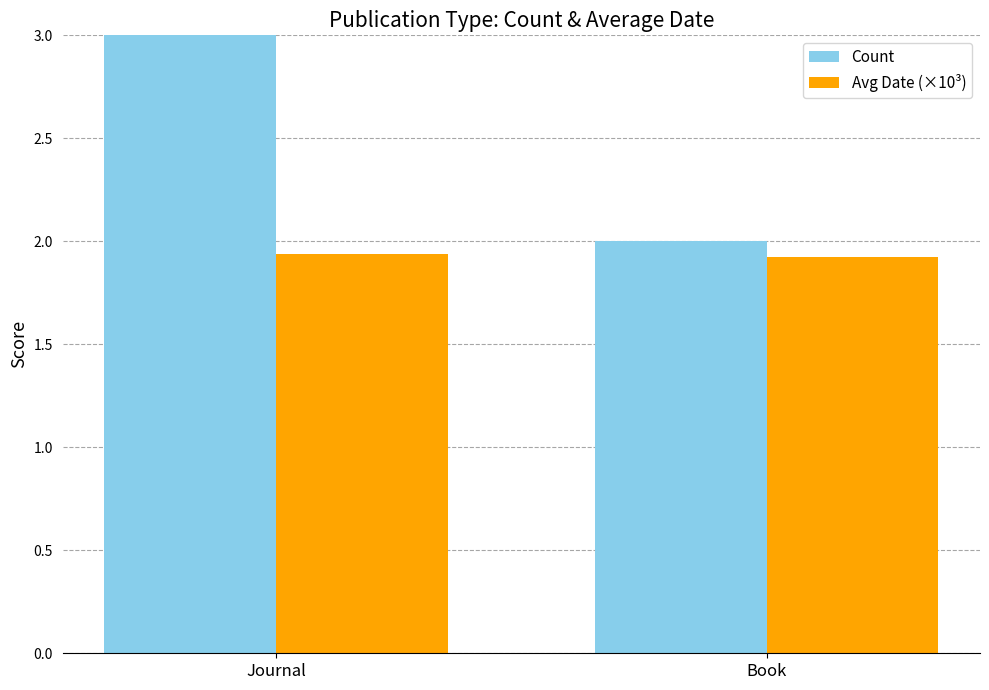

At which category is the sum across all series the highest?

Journal